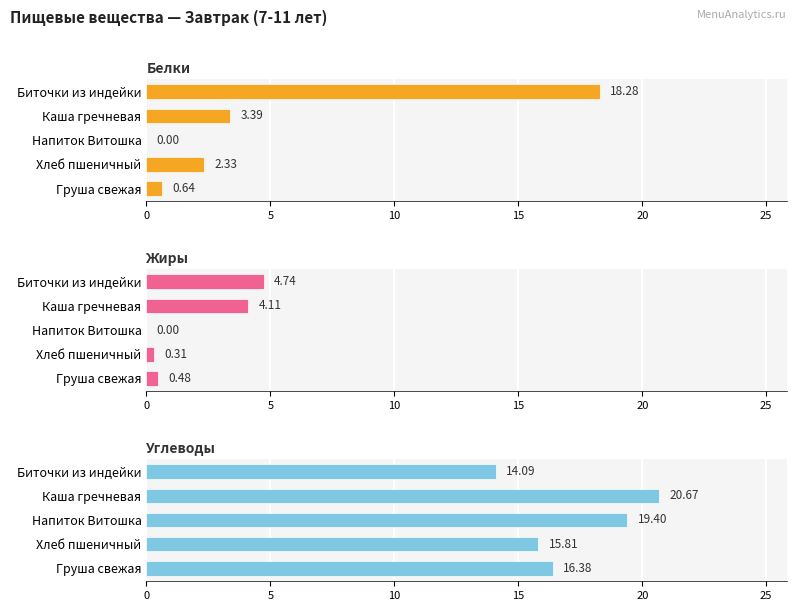

How many data points in Углеводы are above 16?

3